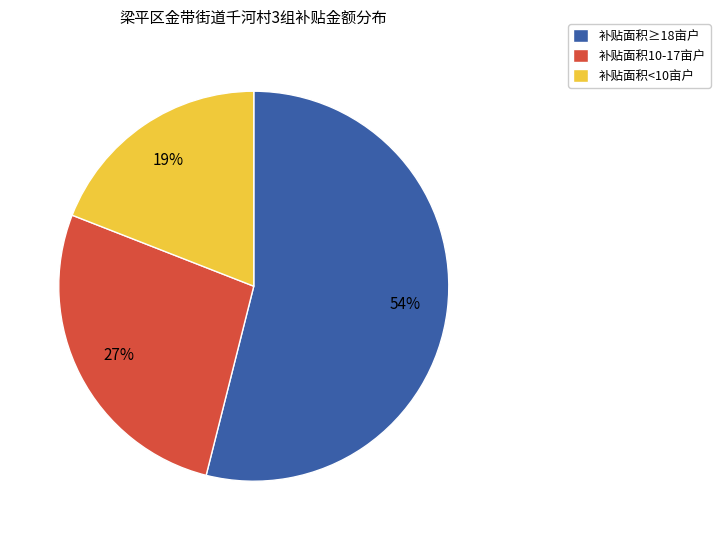

Is there a majority slice in this chart?

Yes